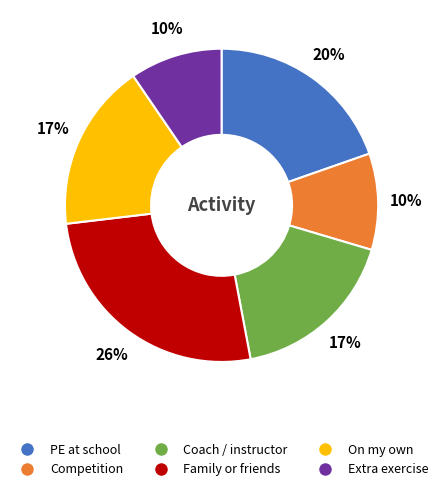

How many segments does this pie chart have?

6